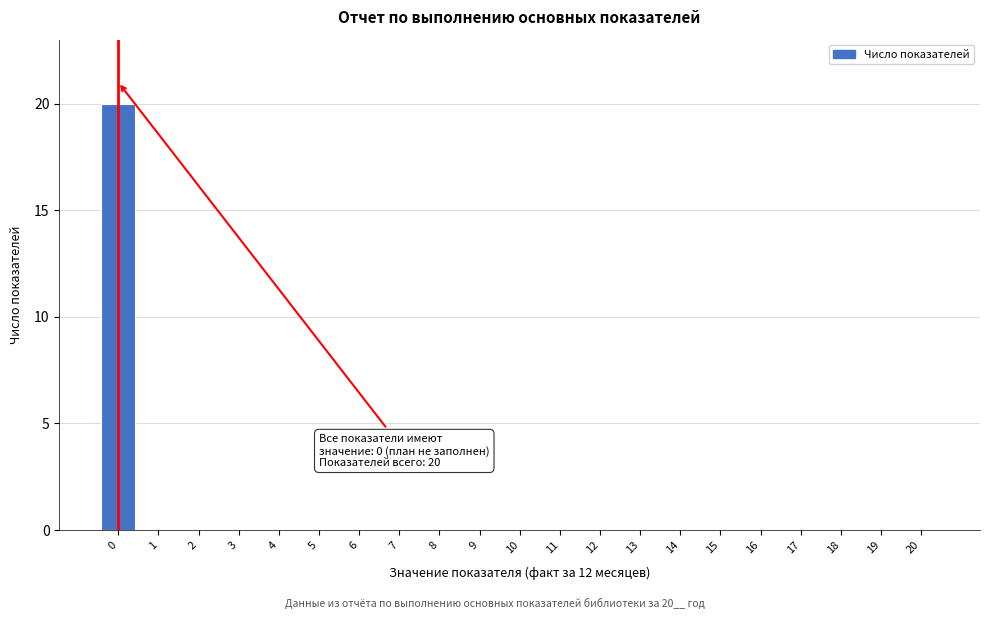

Reading right to left, transcribe all the data shown in this chart.

20=0	19=0	18=0	17=0	16=0	15=0	14=0	13=0	12=0	11=0	10=0	9=0	8=0	7=0	6=0	5=0	4=0	3=0	2=0	1=0	0=20